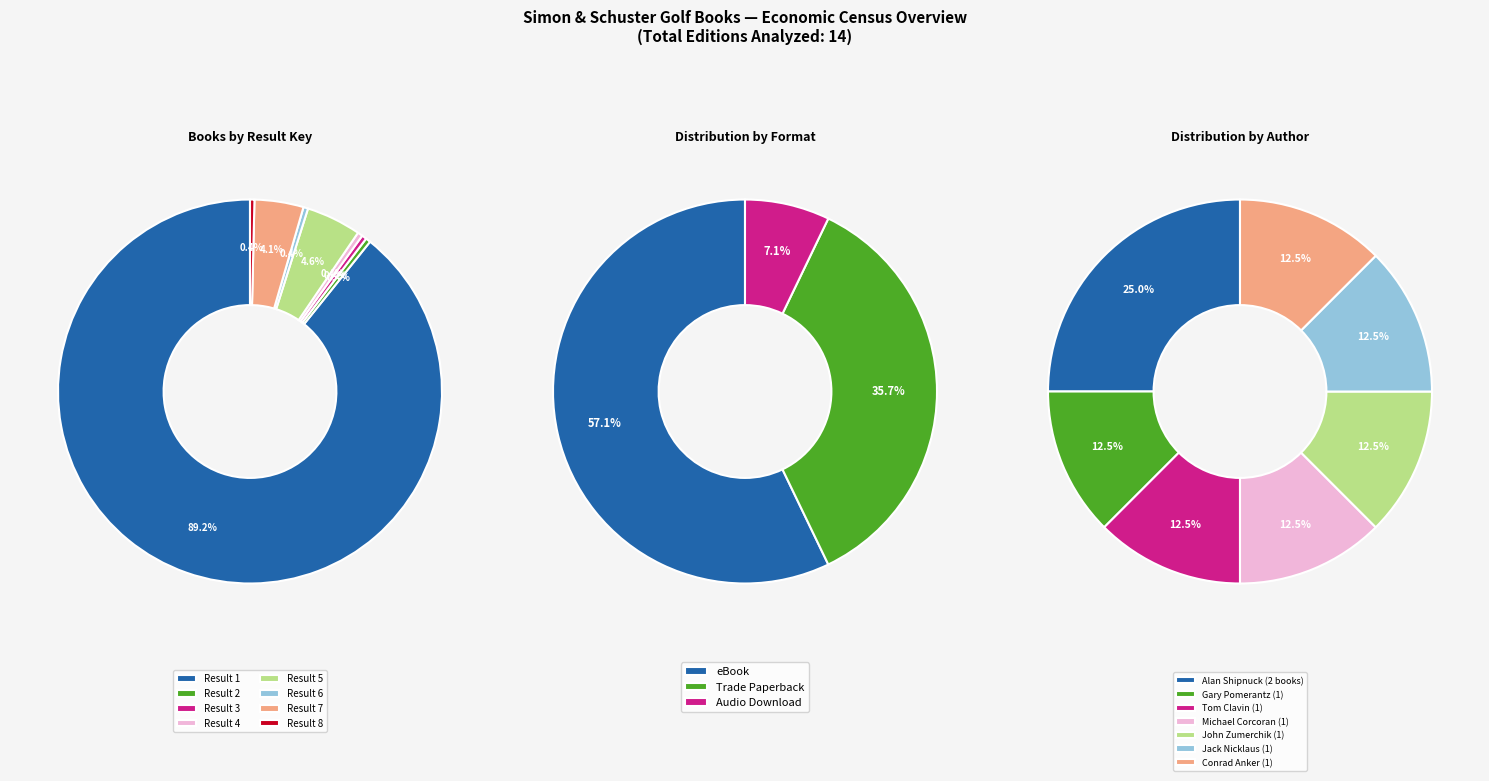

To the nearest percent, what is the average slice percentage?

12%